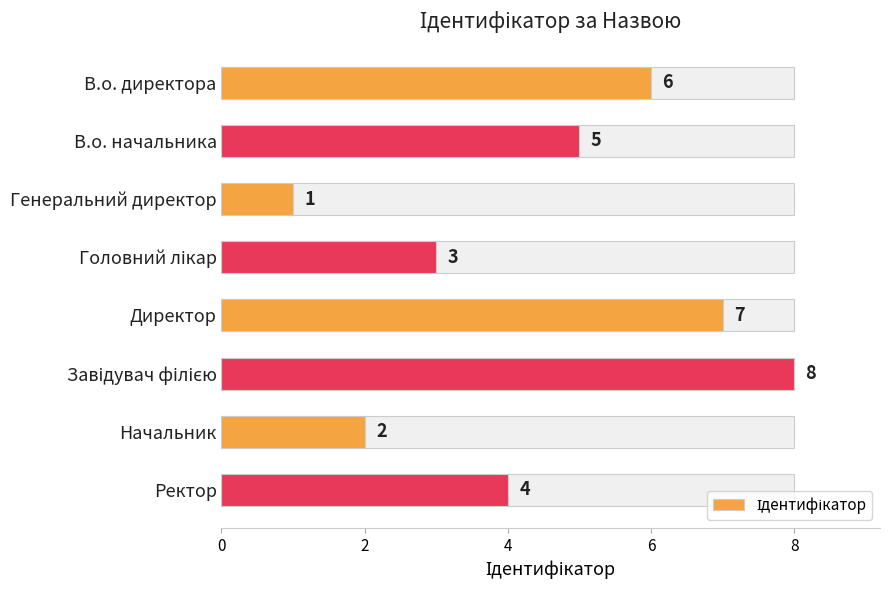

What value does the data have at 6?

2